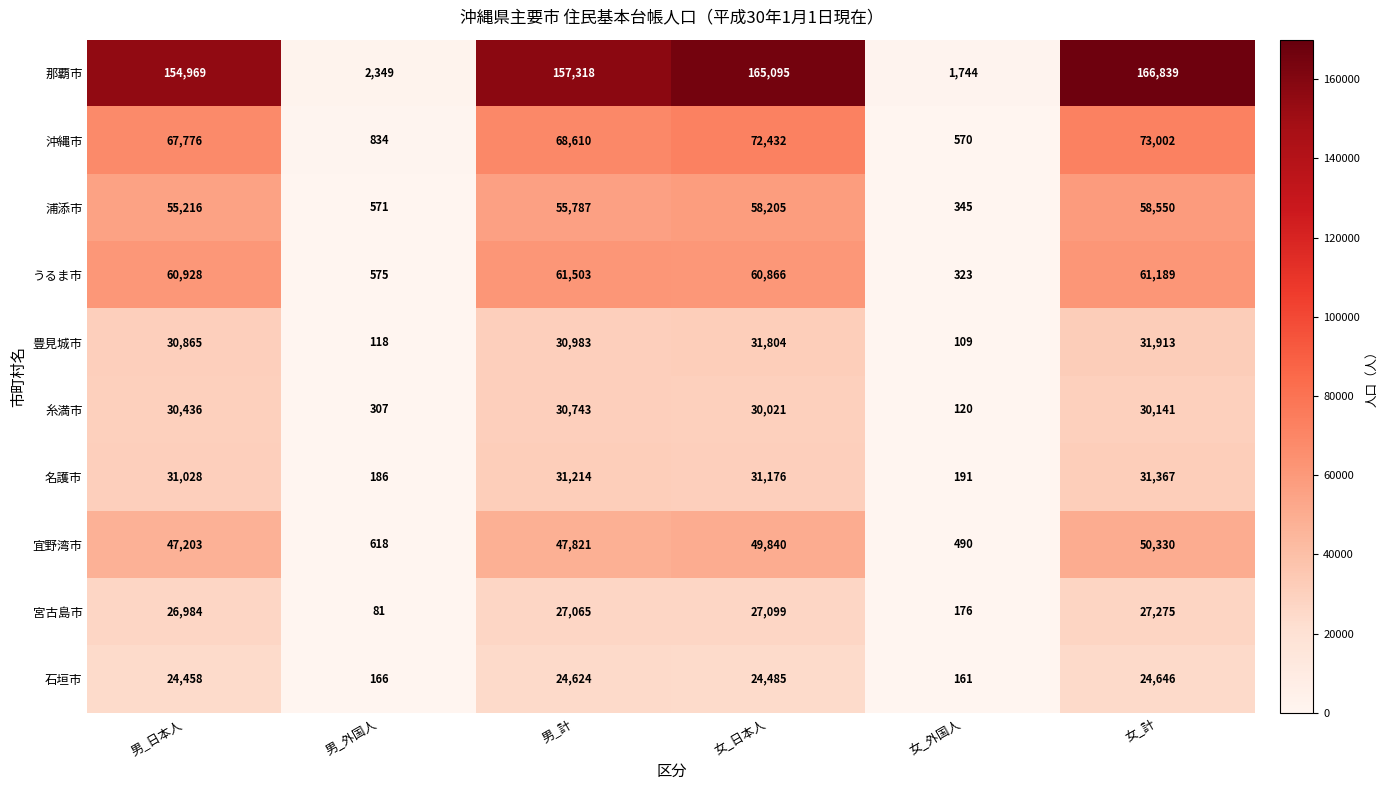

Is it true that 糸満市 equals 49901 at 男_計?

False